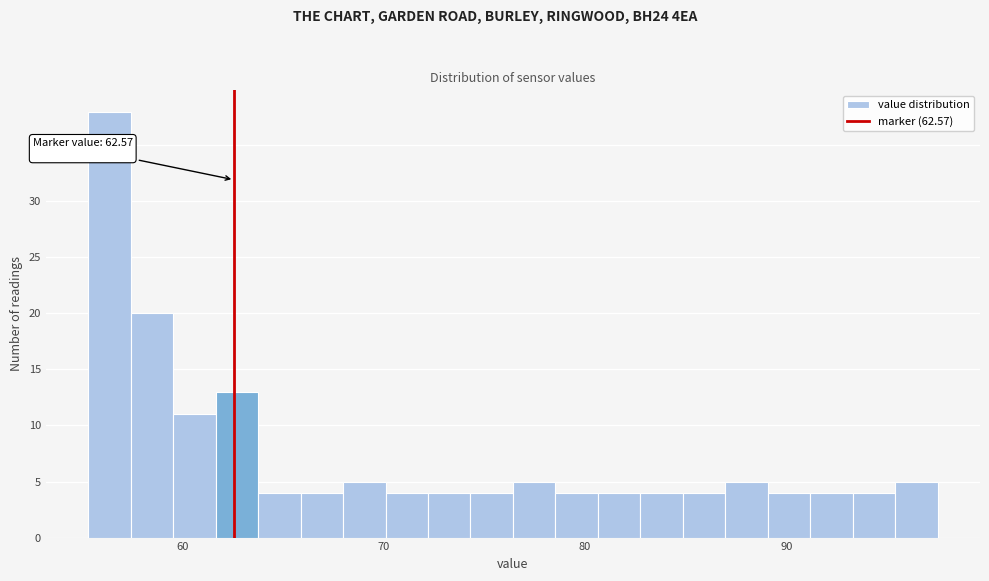

Read against the x-axis, roughly where is the centre of the tallest bar?

56